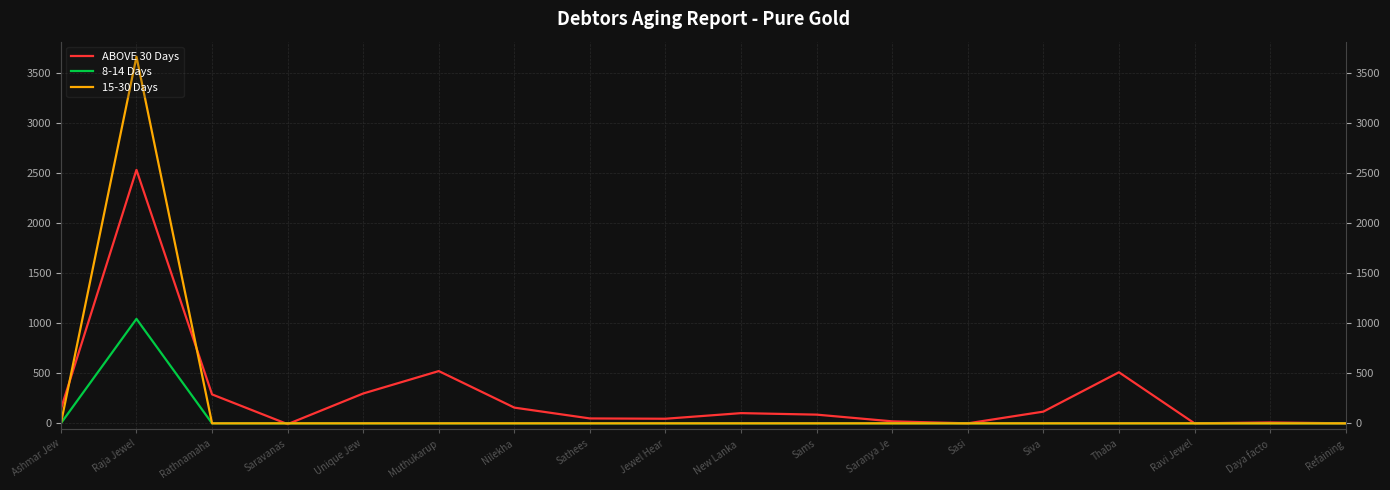

Which series has the widest spread of values?

15-30 Days